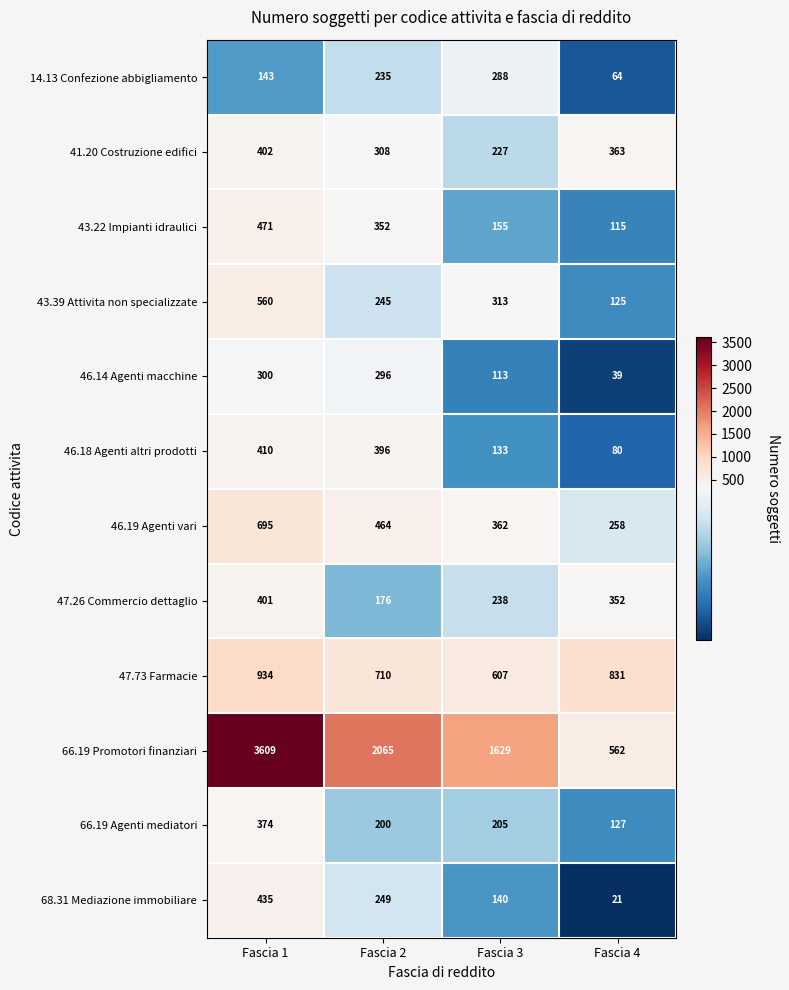

What is the difference between the highest and lowest values at Fascia 2?

1889